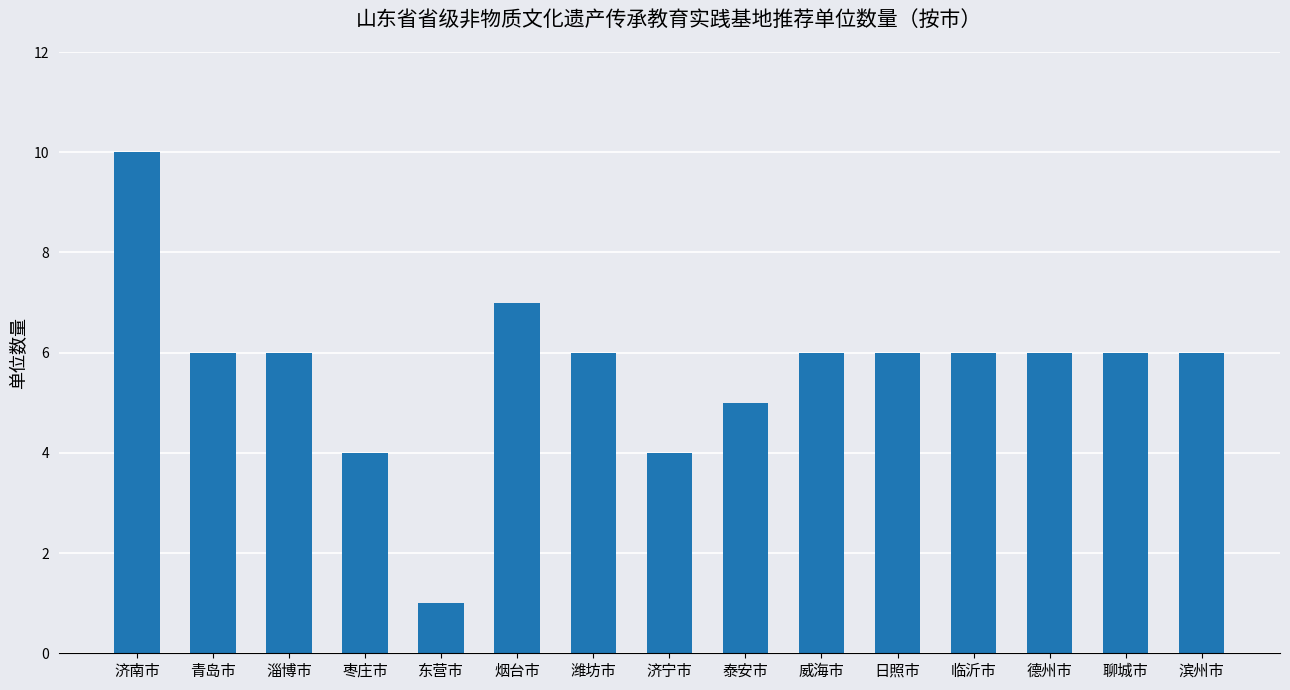

What is the sum of the values at 济宁市 and 聊城市?

10